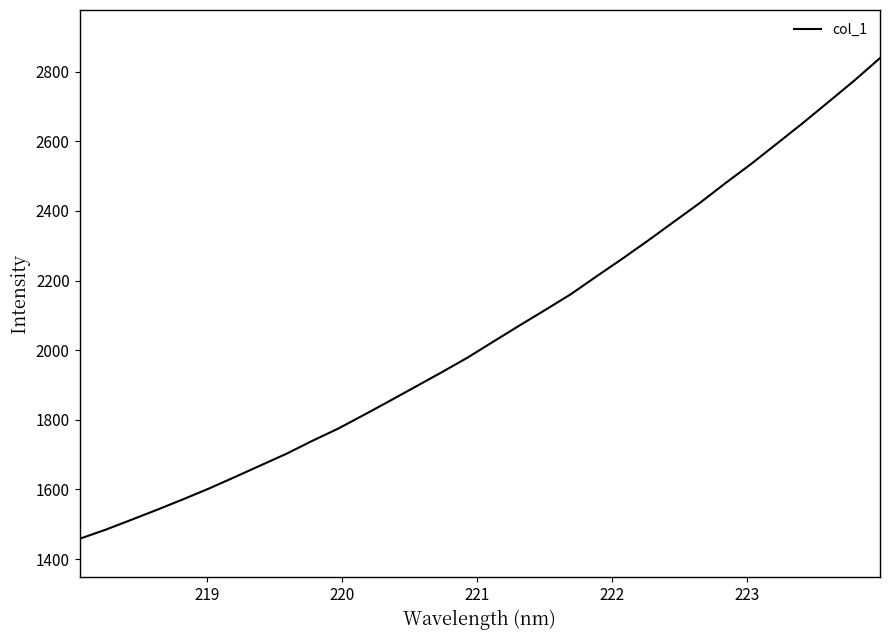

What is the difference between the maximum and minimum values?

1380.7